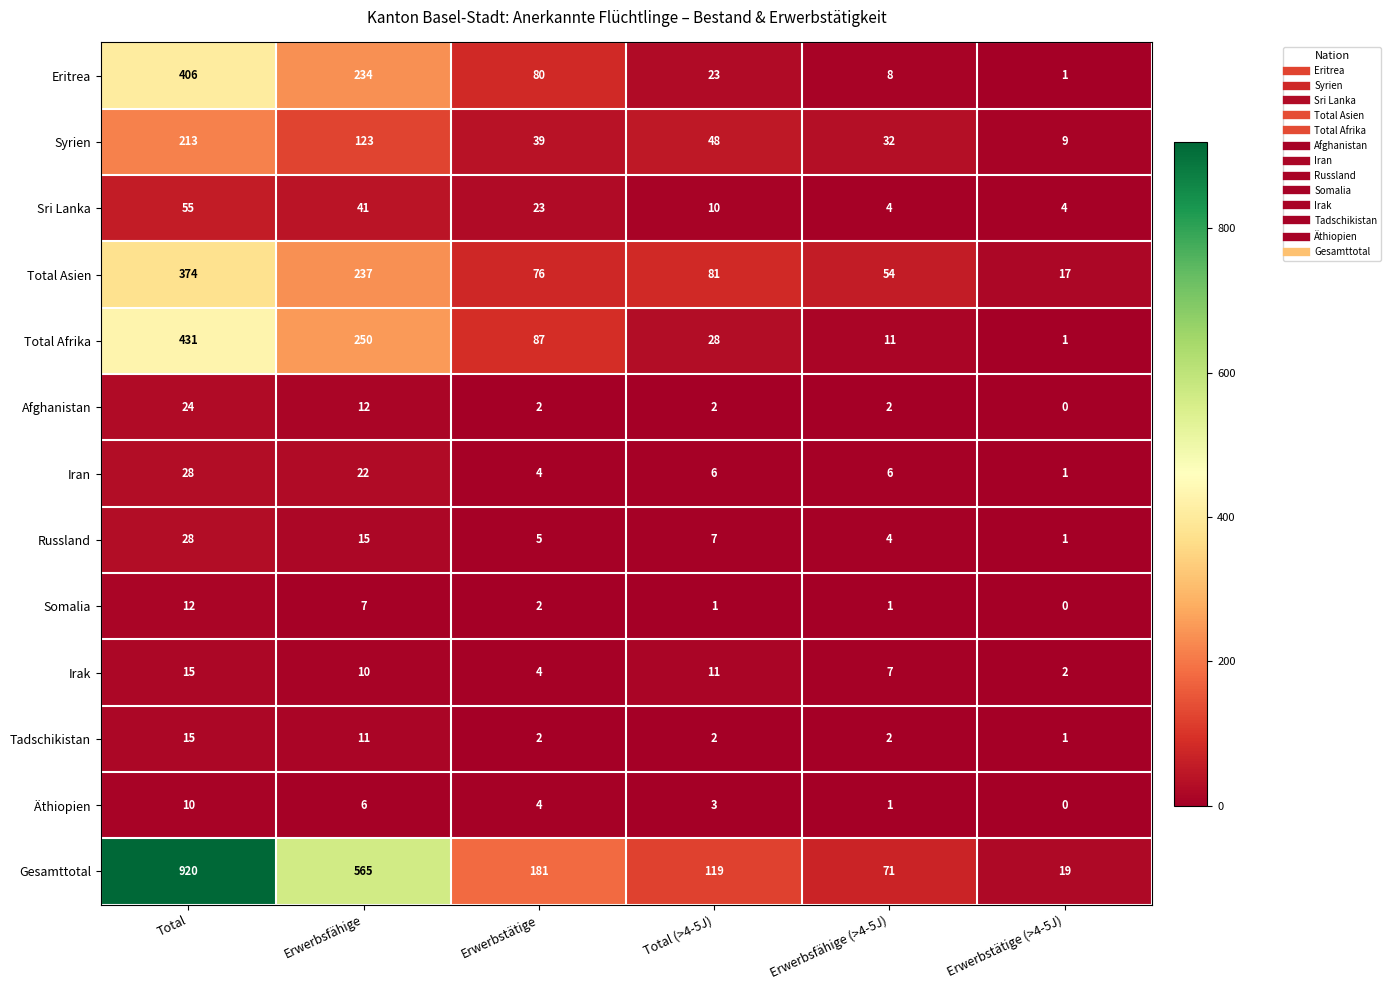

Rank the categories by Gesamttotal value from lowest to highest.

Erwerbstätige (>4-5J), Erwerbsfähige (>4-5J), Total (>4-5J), Erwerbstätige, Erwerbsfähige, Total